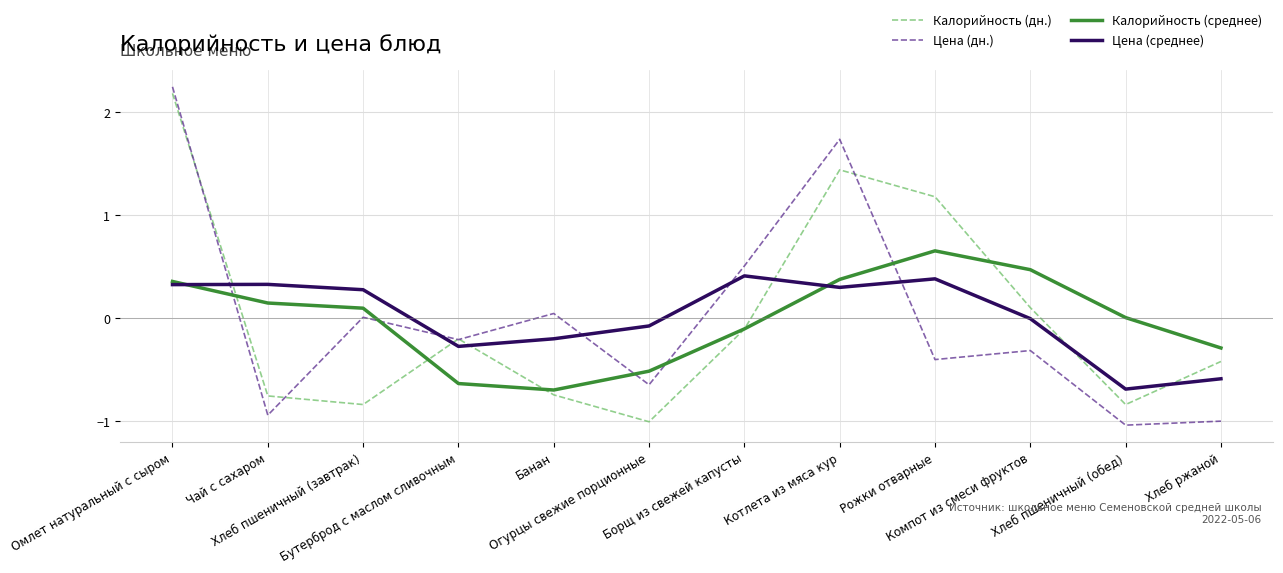

At Хлеб ржаной, list the series in order from smallest to largest.

Цена (дн.), Цена (среднее), Калорийность (дн.), Калорийность (среднее)